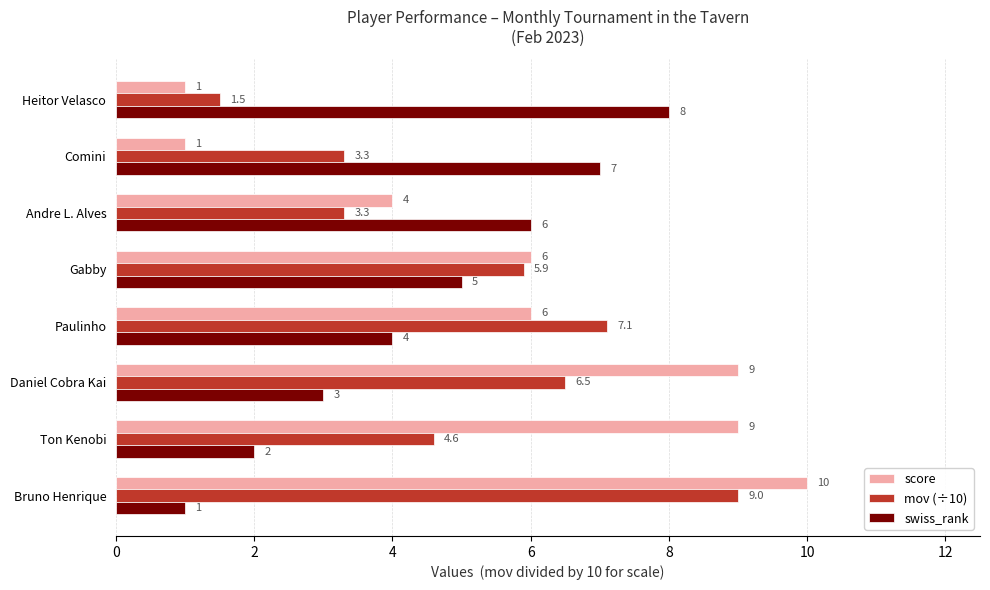

At how many categories does at least one series exceed 3?

8